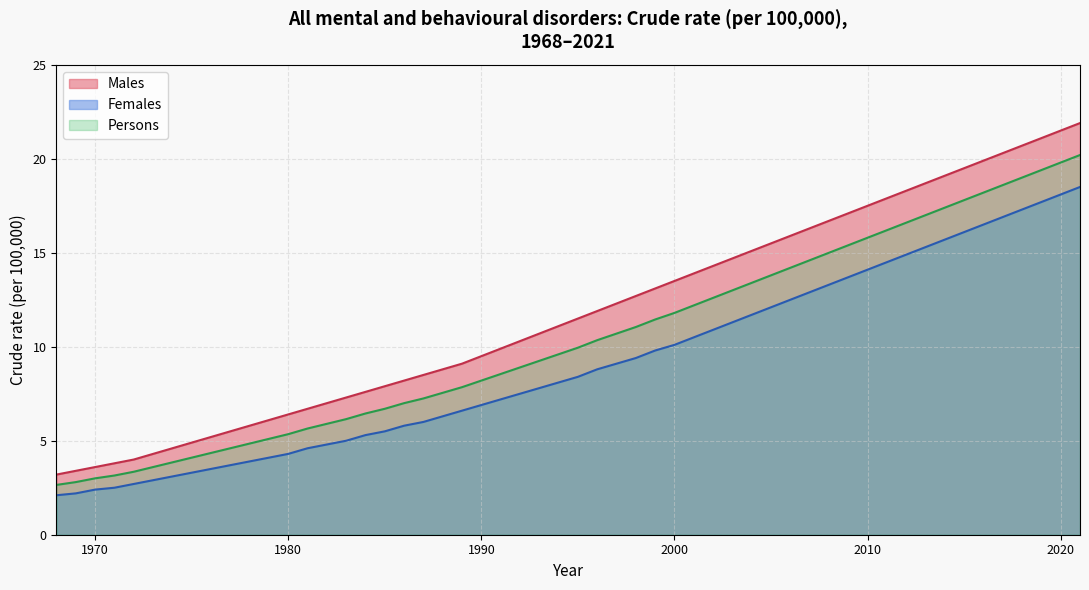

At which label does Females reach its minimum?

1968